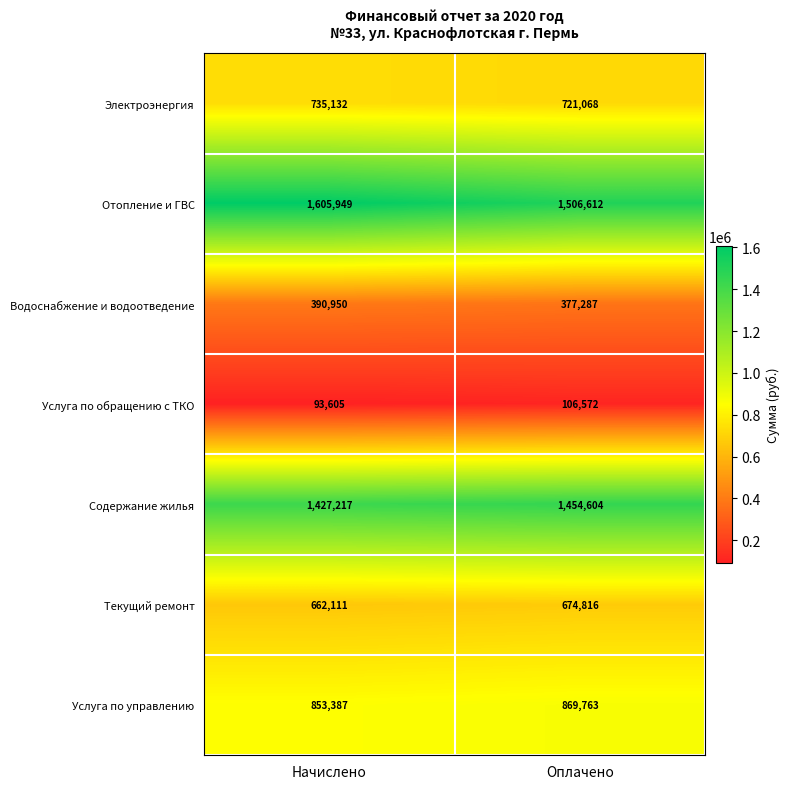

At how many categories does at least one series exceed 567965?

2